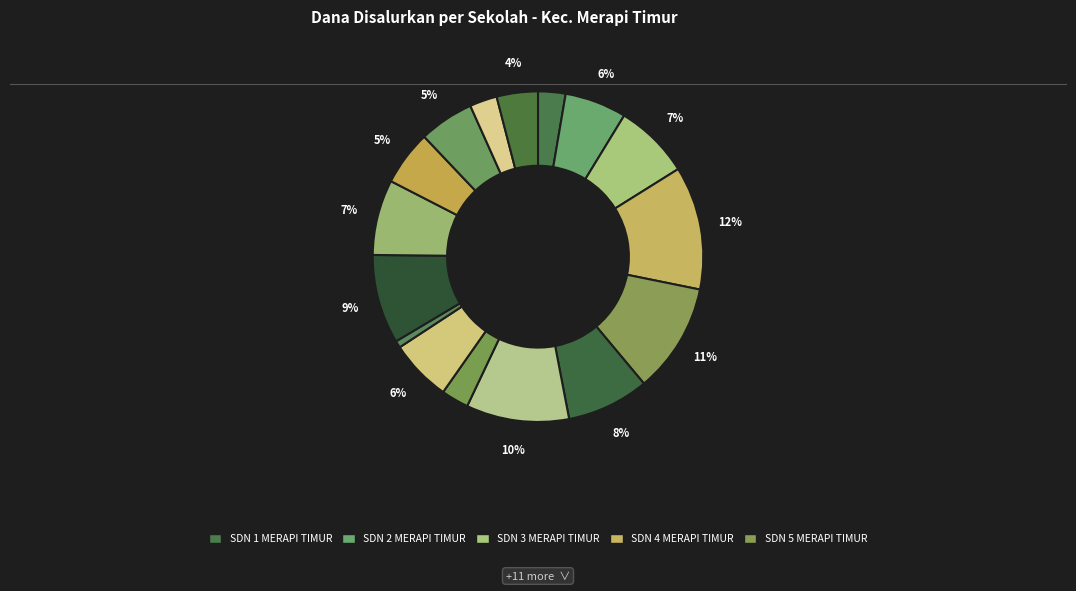

How many slices are in this pie chart?

16